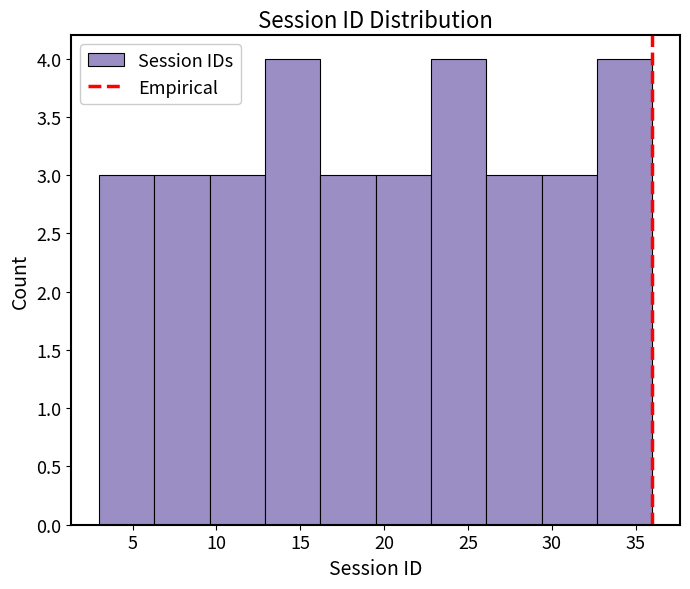

Reading left to right, list every bar in this chart as the range it spans on the x-axis followed by its height. Neither the bar edges nor the heights are printed on the chart, so give them approximately, as read against the axes.

3.0 to 6.3: 3
6.3 to 9.6: 3
9.6 to 12.9: 3
12.9 to 16.2: 4
16.2 to 19.5: 3
19.5 to 22.8: 3
22.8 to 26.1: 4
26.1 to 29.4: 3
29.4 to 32.7: 3
32.7 to 36.0: 4